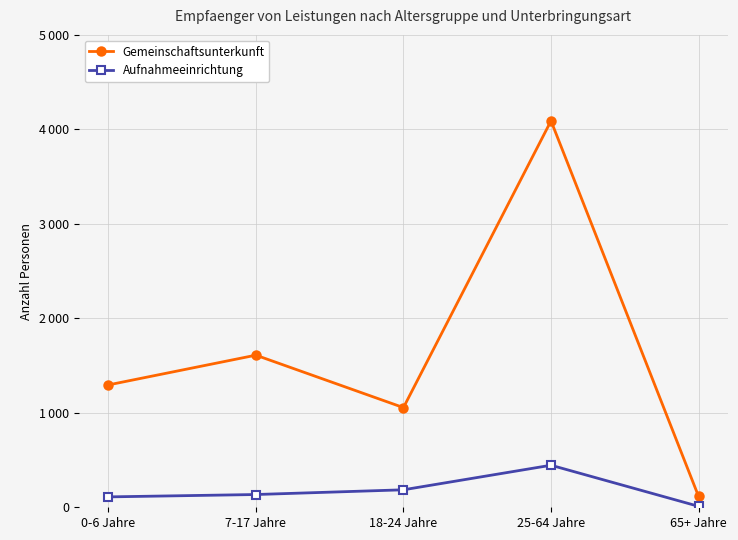

True or false: Gemeinschaftsunterkunft and Aufnahmeeinrichtung cross at least once.

False